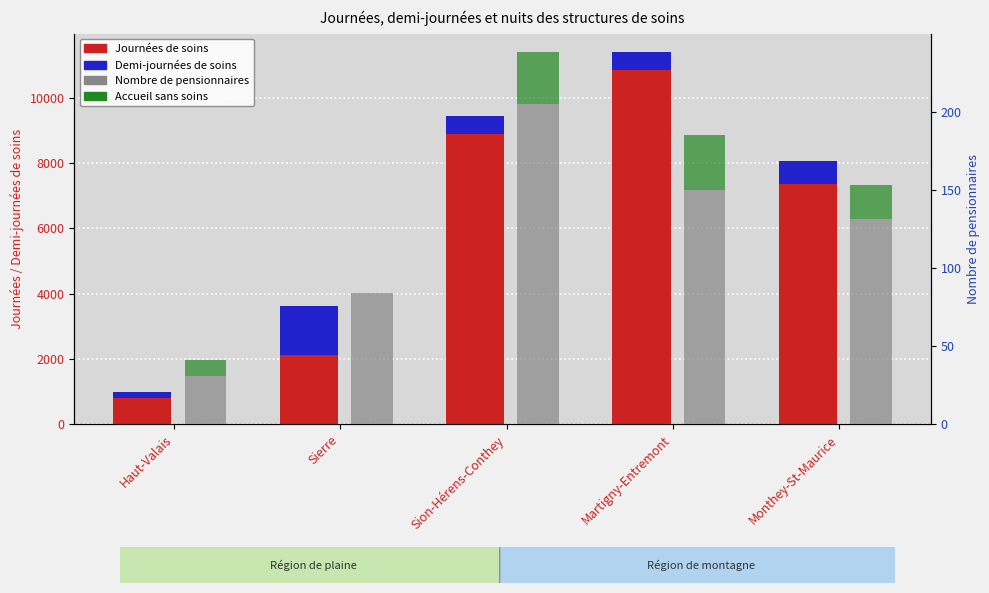

Which series has the widest spread of values?

Journées de soins